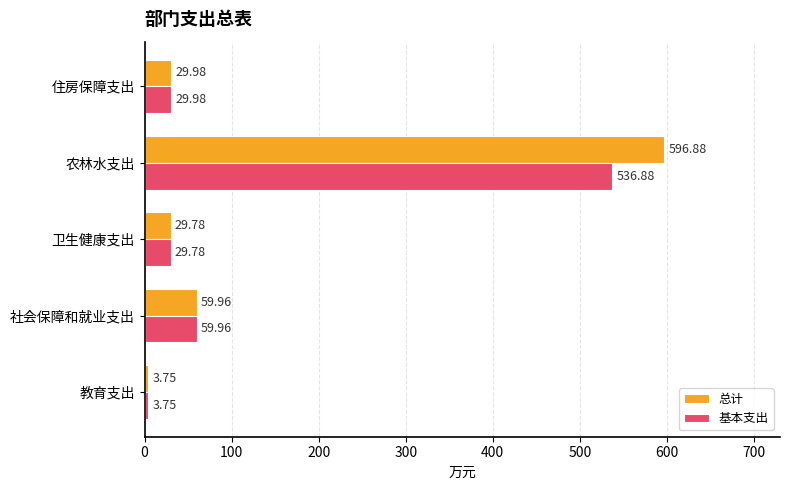

Where is 总计 nearest to the value 300?

社会保障和就业支出